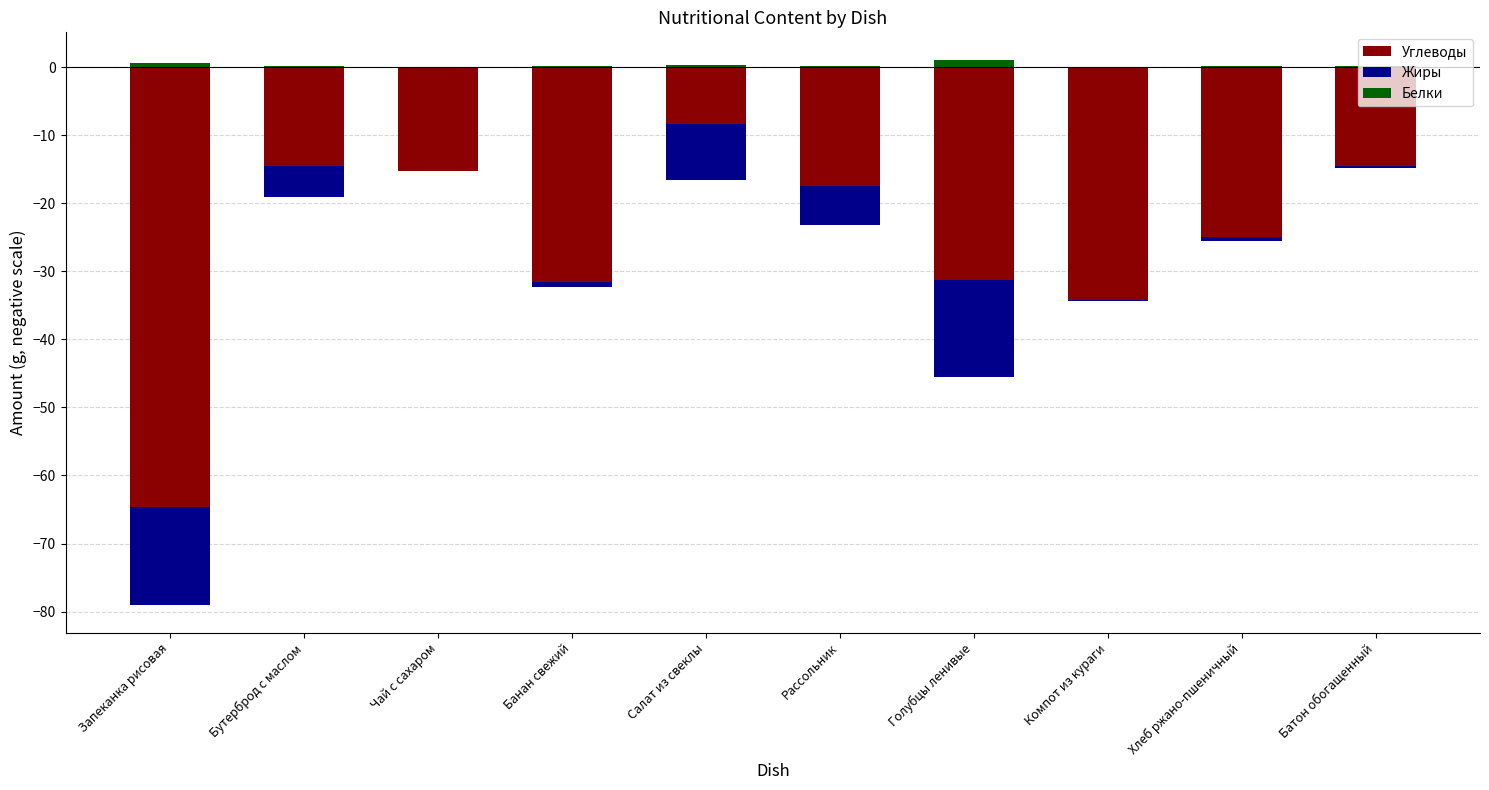

Reading left to right, what are all the values shown in this chart?

Углеводы: Запеканка рисовая=-64.7	Бутерброд с маслом=-14.6	Чай с сахаром=-15.2	Банан свежий=-31.5	Салат из свеклы=-8.4	Рассольник=-17.5	Голубцы ленивые=-31.3	Компот из кураги=-34.2	Хлеб ржано-пшеничный=-25.0	Батон обогащенный=-14.6
Жиры: Запеканка рисовая=-14.4	Бутерброд с маслом=-4.4	Чай с сахаром=-0.1	Банан свежий=-0.8	Салат из свеклы=-8.1	Рассольник=-5.7	Голубцы ленивые=-14.2	Компот из кураги=-0.1	Хлеб ржано-пшеничный=-0.5	Батон обогащенный=-0.3
Белки: Запеканка рисовая=0.6	Бутерброд с маслом=0.1	Чай с сахаром=0.0	Банан свежий=0.1	Салат из свеклы=0.3	Рассольник=0.1	Голубцы ленивые=1.1	Компот из кураги=0.1	Хлеб ржано-пшеничный=0.1	Батон обогащенный=0.1